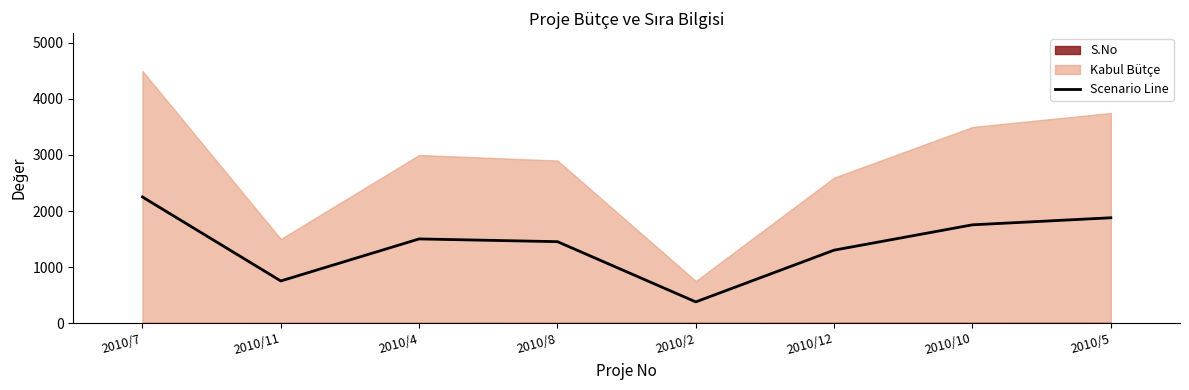

Approximately how many times larger is the value at 2010/12 compared to 2010/2?

3.4